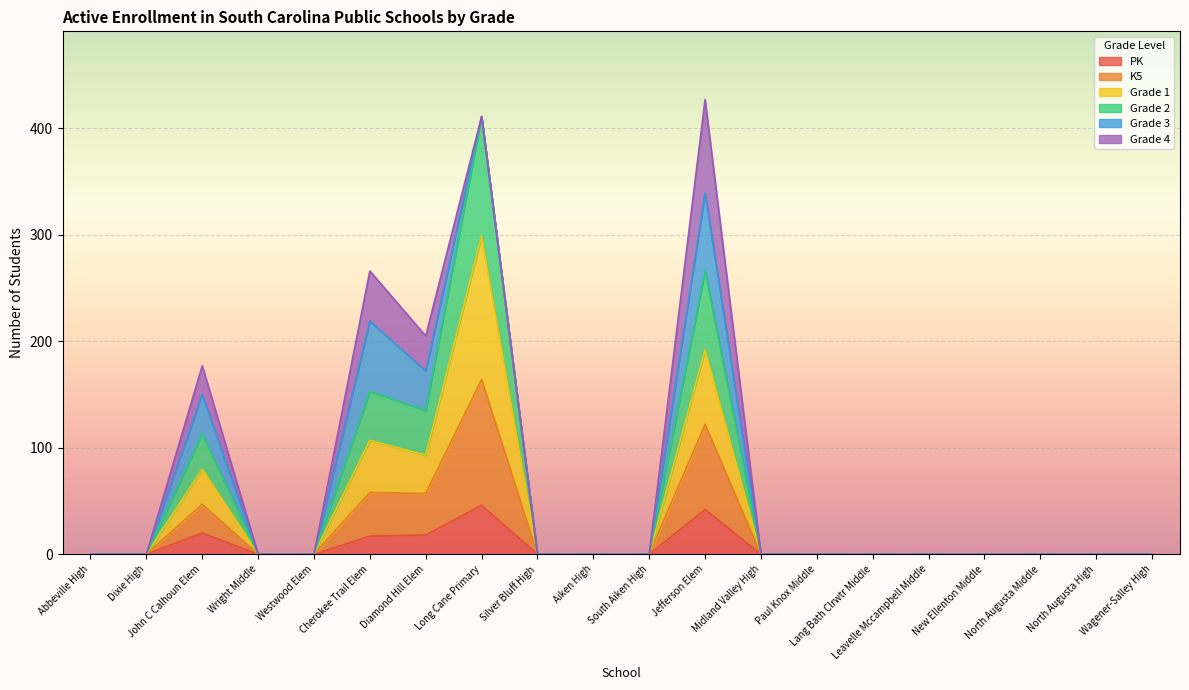

What are all the series names shown in the legend?

PK, K5, Grade 1, Grade 2, Grade 3, Grade 4